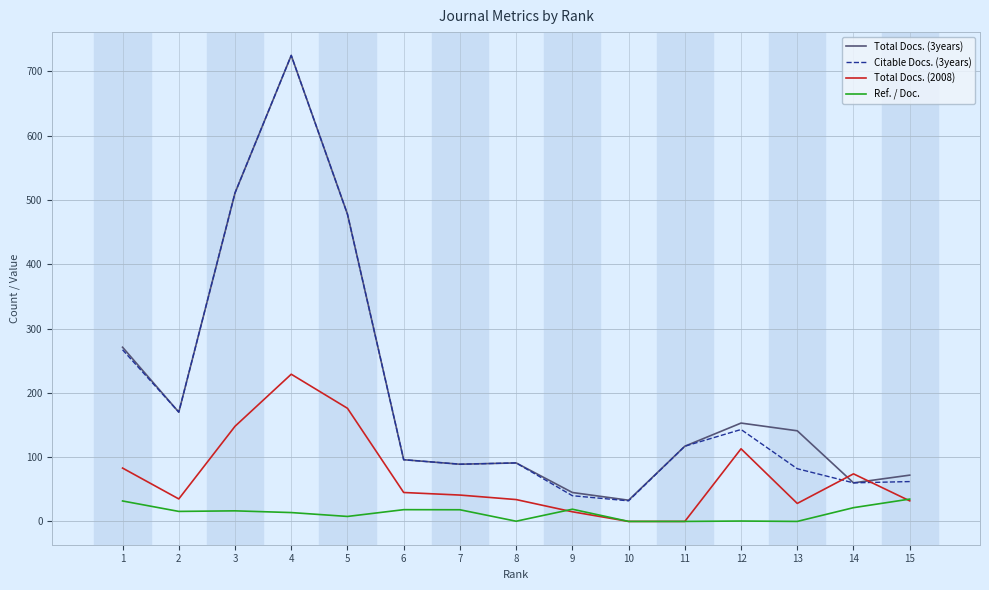

At which category is the sum across all series the highest?

4